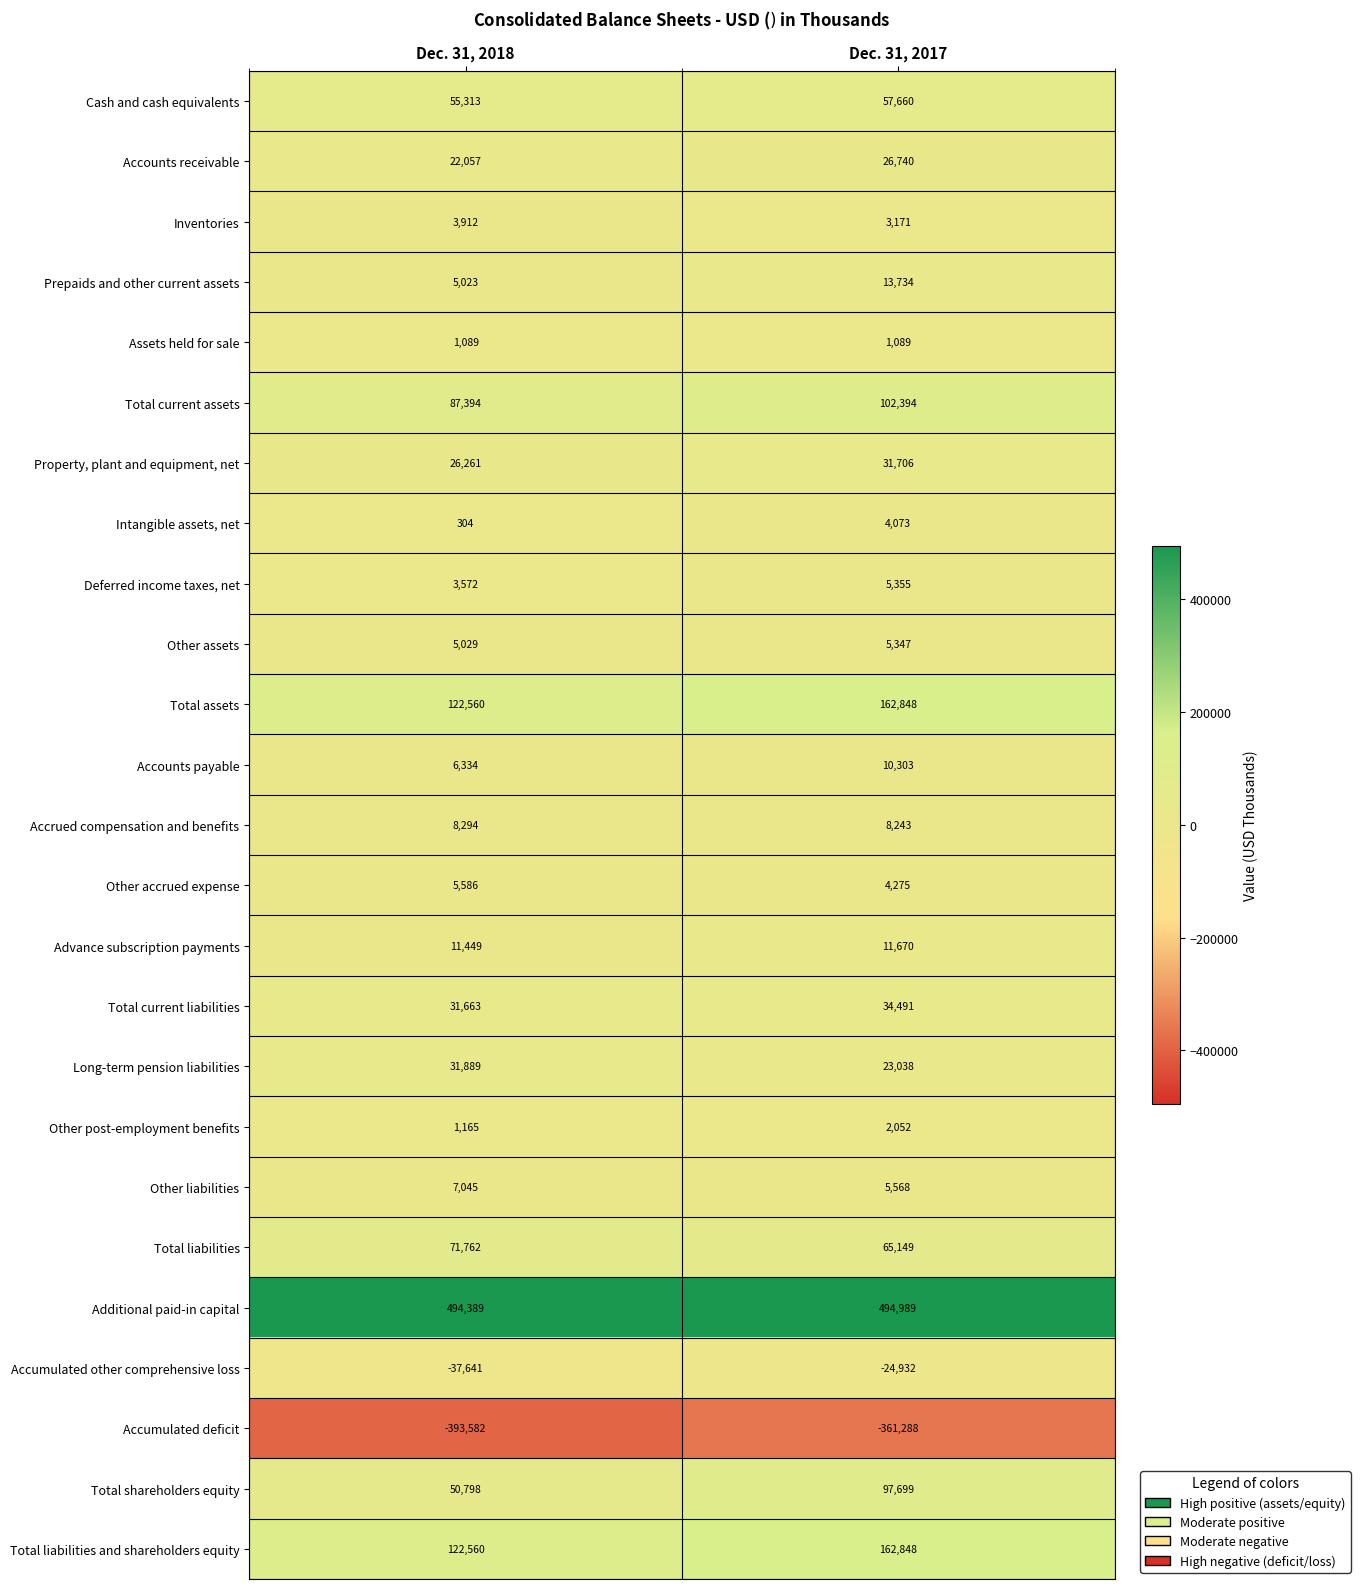

How many series are shown in this chart?

25